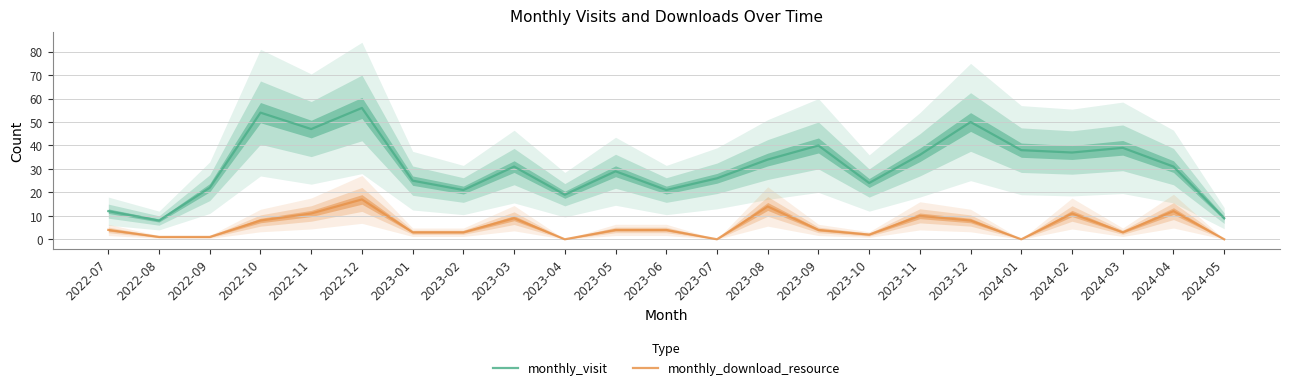

What are all the series names shown in the legend?

monthly_visit, monthly_download_resource